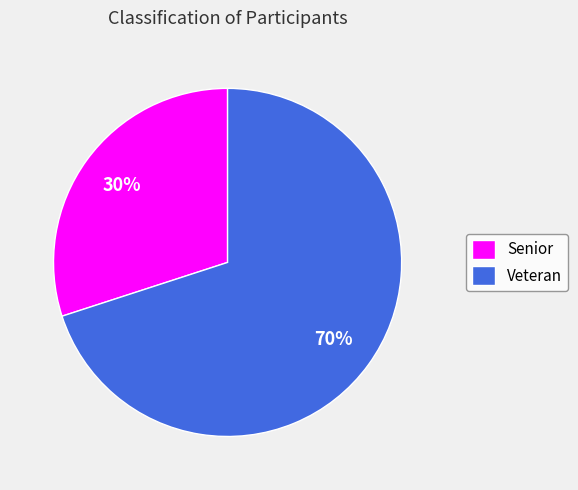

To the nearest percent, what is the difference between the largest and smallest slice percentages?

40%